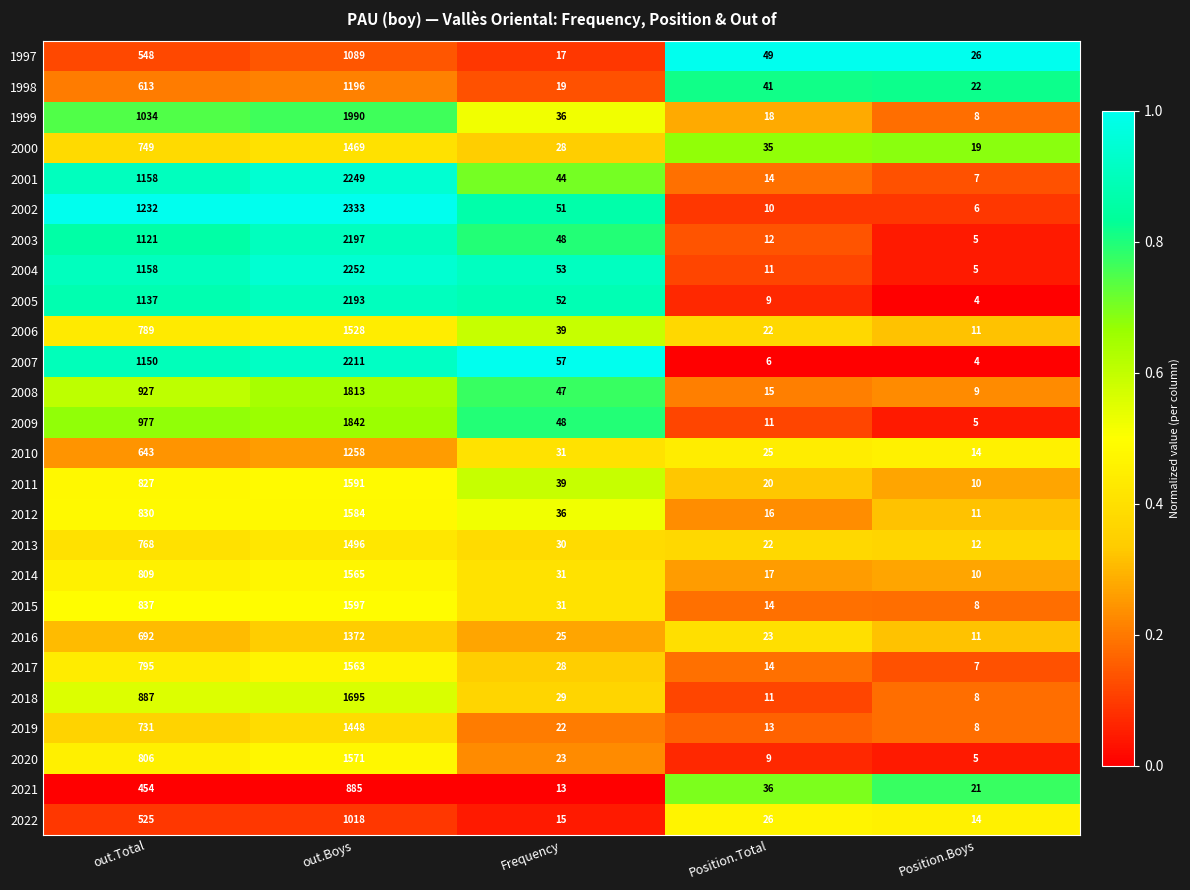

At which category does the chart reach its minimum across all series?

Position.Boys